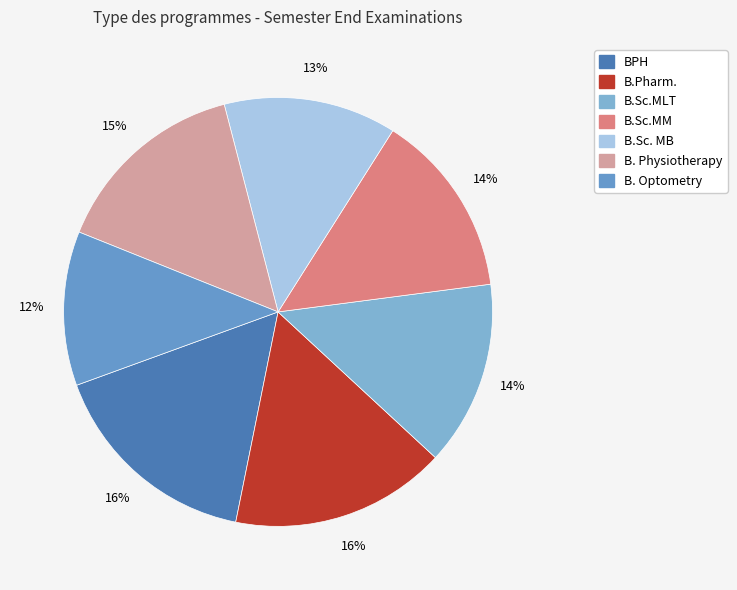

Combined, do B. Physiotherapy and B. Optometry account for over 50%?

No